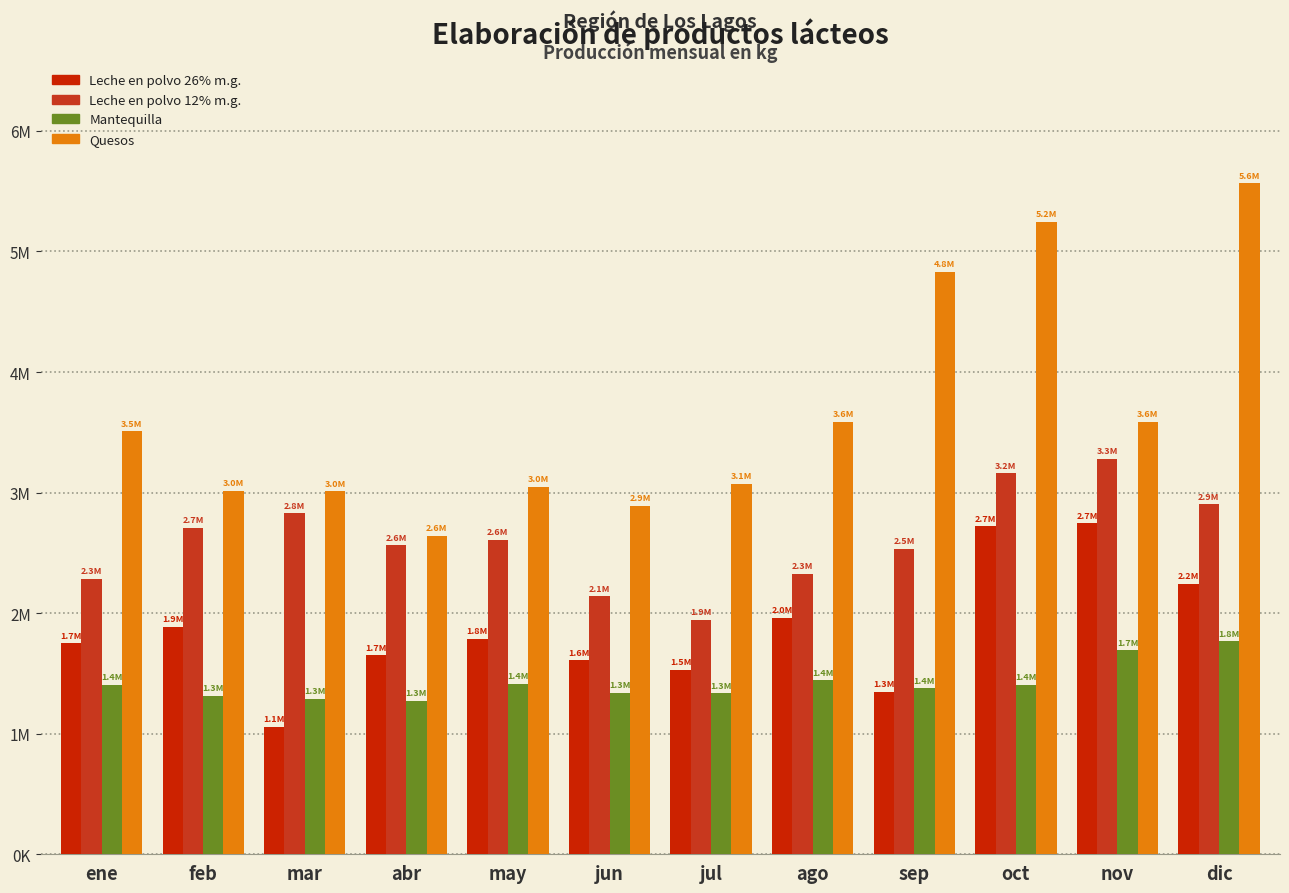

What is the difference between the second highest and minimum values in the Mantequilla series?

419999